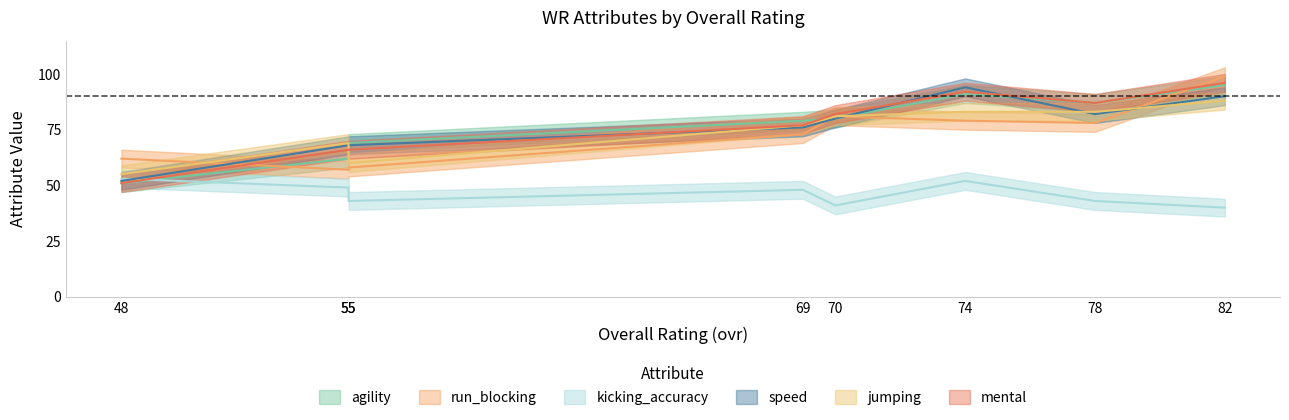

How many intersections are there between speed and jumping?

5